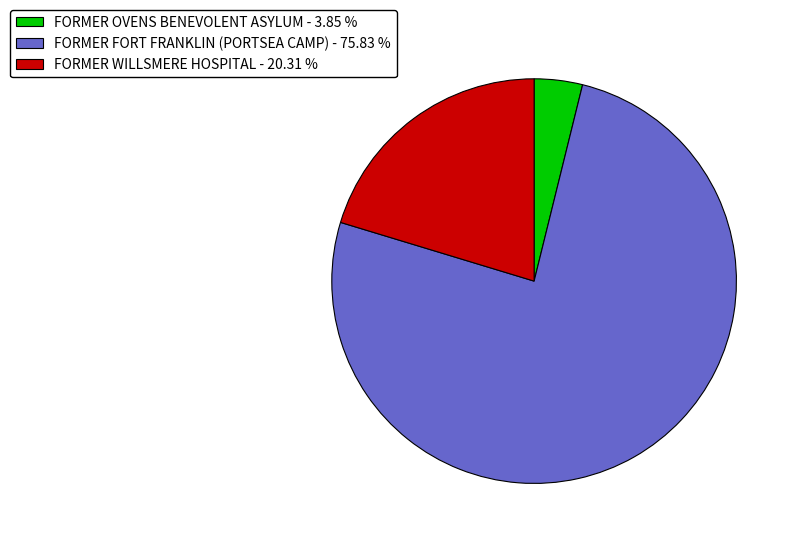

Between FORMER FORT FRANKLIN (PORTSEA CAMP) - 75.83 % and FORMER WILLSMERE HOSPITAL - 20.31 %, which is larger?

FORMER FORT FRANKLIN (PORTSEA CAMP) - 75.83 %